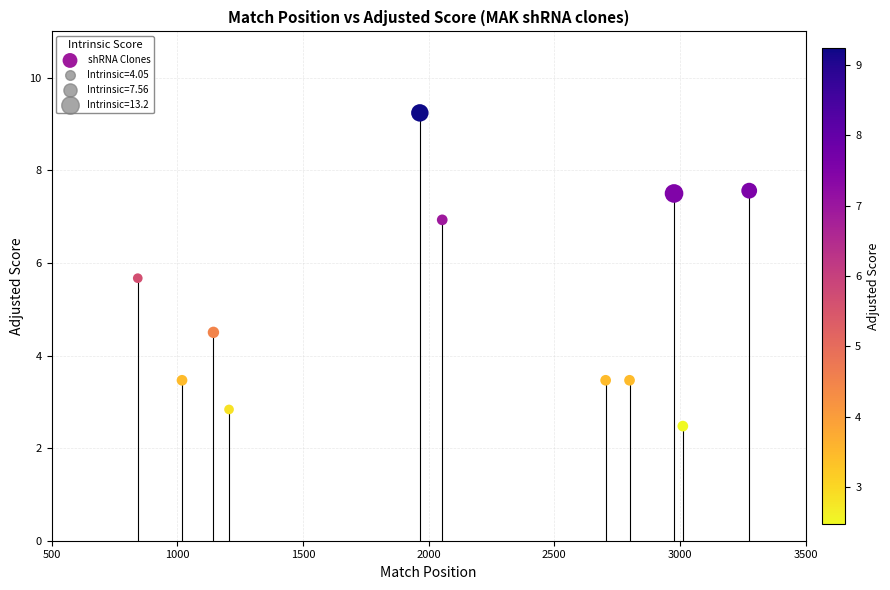

What is the average X value?

2090.5